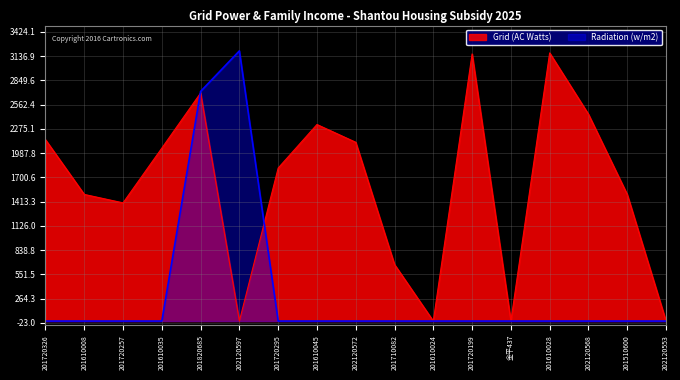

What is the difference between the highest and lowest values at 201720257?

1400.0